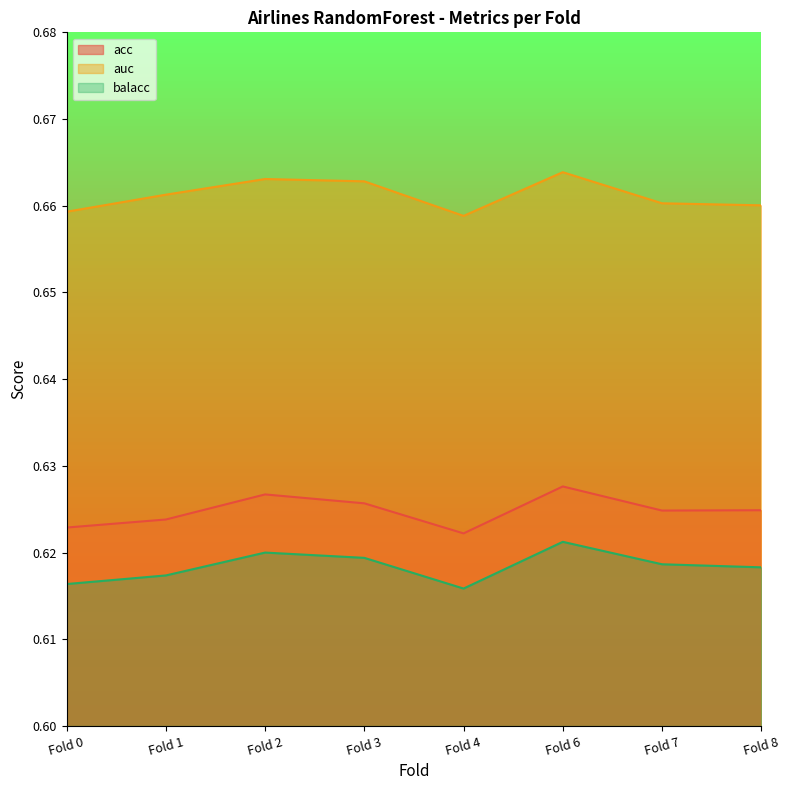

What is the minimum value for balacc?

0.6